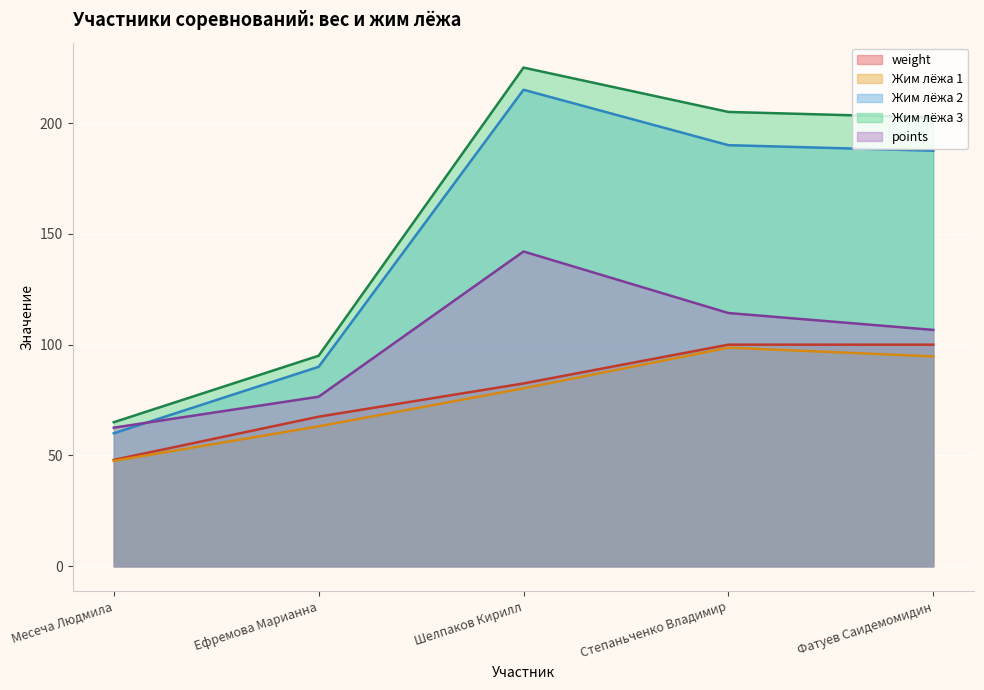

Does the chart display data point markers on the line(s)?

No